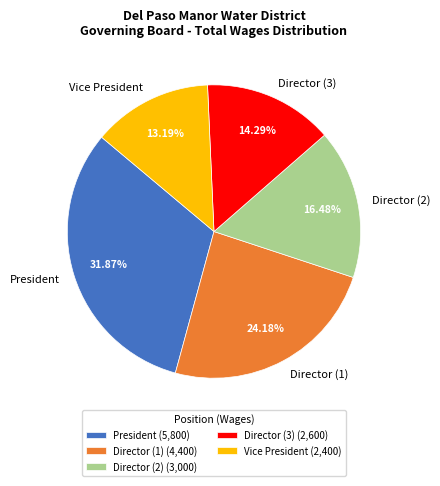

What is the ratio of the value at Vice President to the value at President?

0.4